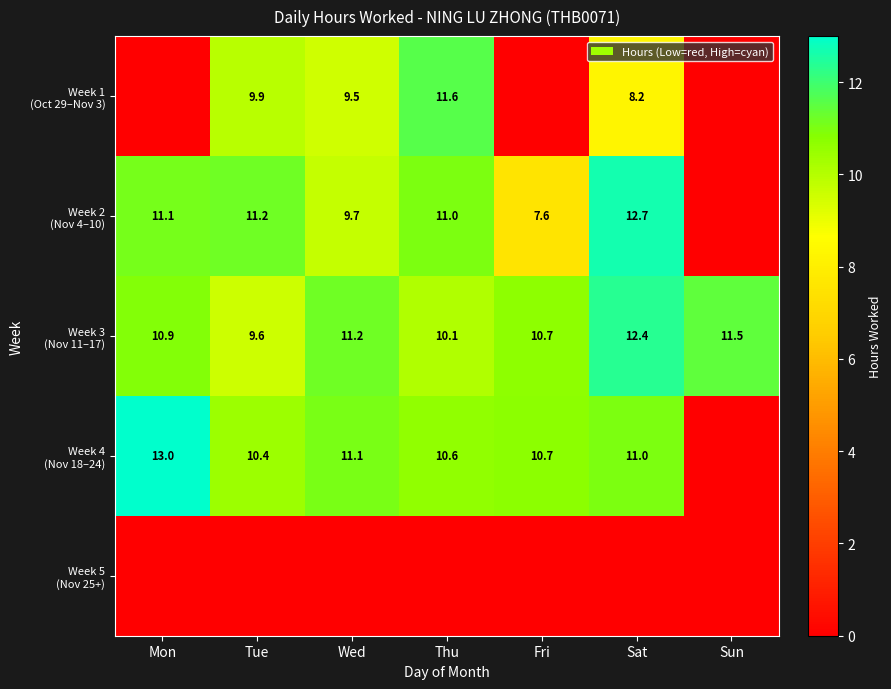

Which category has the lowest value across all series?

Mon